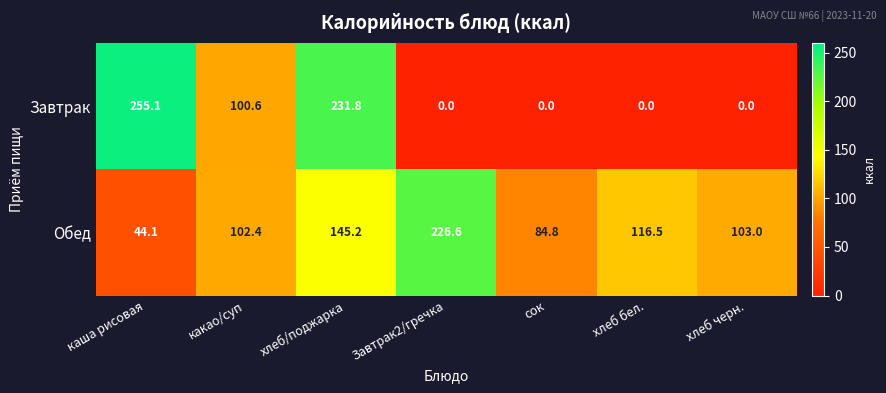

What is the difference between the second highest and second lowest values in the Завтрак series?

231.8